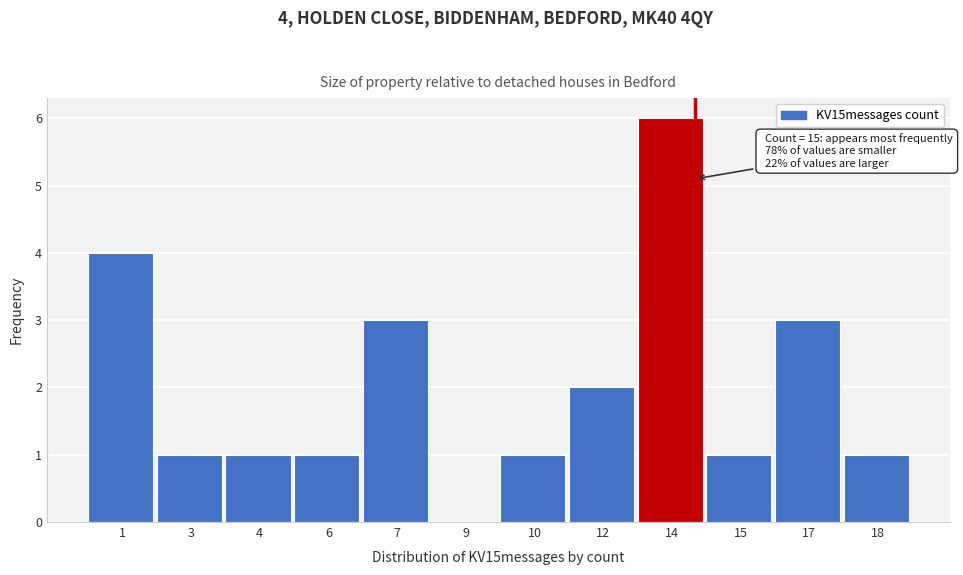

Reading left to right, extract all data points from this chart.

1=4	3=1	4=1	6=1	7=3	9=0	10=1	12=2	14=6	15=1	17=3	18=1